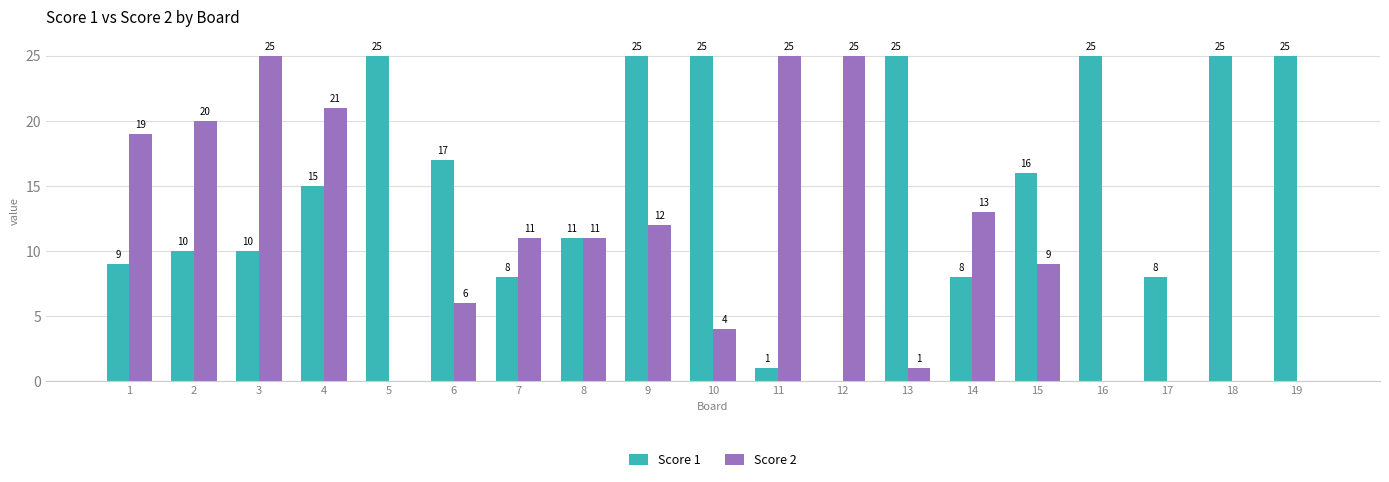

Reading left to right, list all the values displayed in this chart.

Score 1: 1=9	2=10	3=10	4=15	5=25	6=17	7=8	8=11	9=25	10=25	11=1	12=0	13=25	14=8	15=16	16=25	17=8	18=25	19=25
Score 2: 1=19	2=20	3=25	4=21	5=0	6=6	7=11	8=11	9=12	10=4	11=25	12=25	13=1	14=13	15=9	16=0	17=0	18=0	19=0